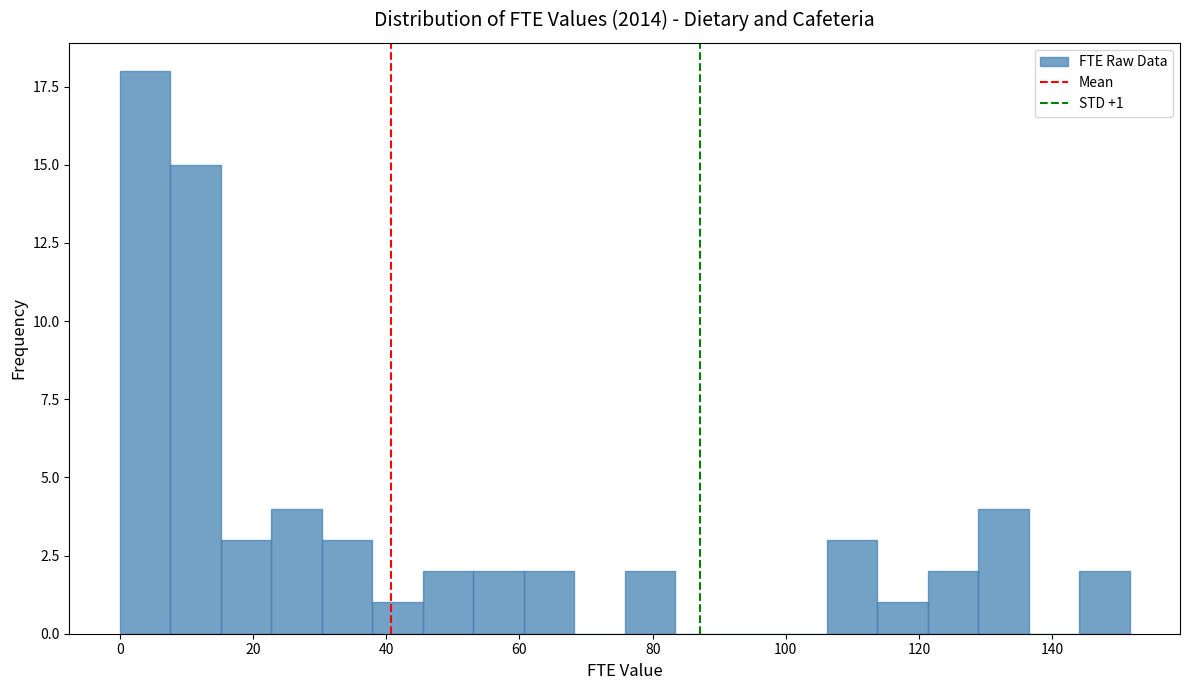

Around what value on the x-axis is the tallest bar? Give the approximate position of its centre, as read against the axis.

4